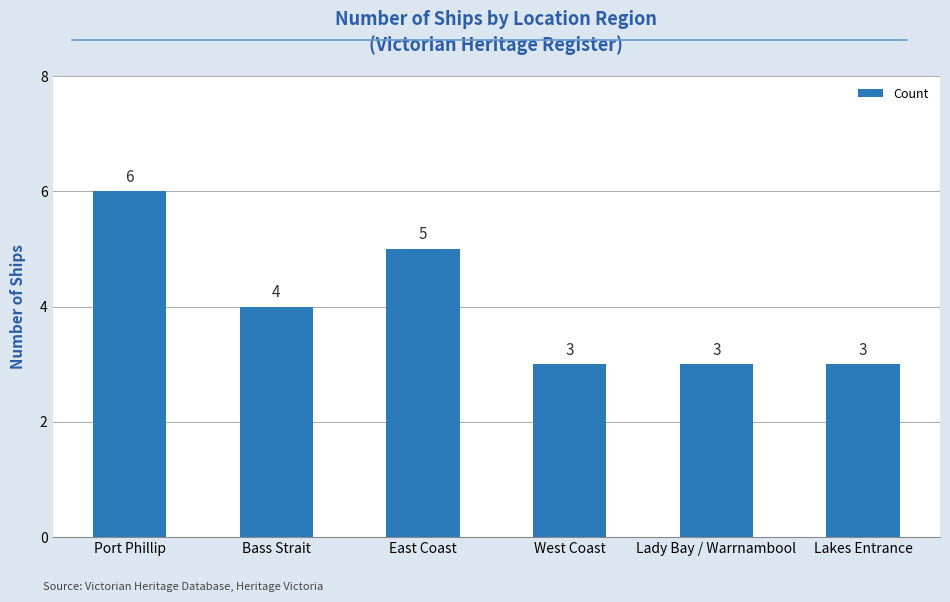

Which has a higher value, East Coast or Lady Bay / Warrnambool?

East Coast